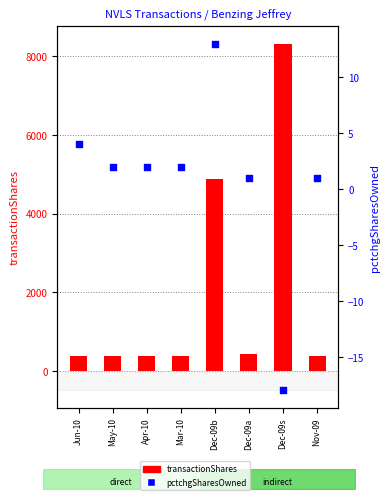

At how many categories does at least one series exceed 7489?

1